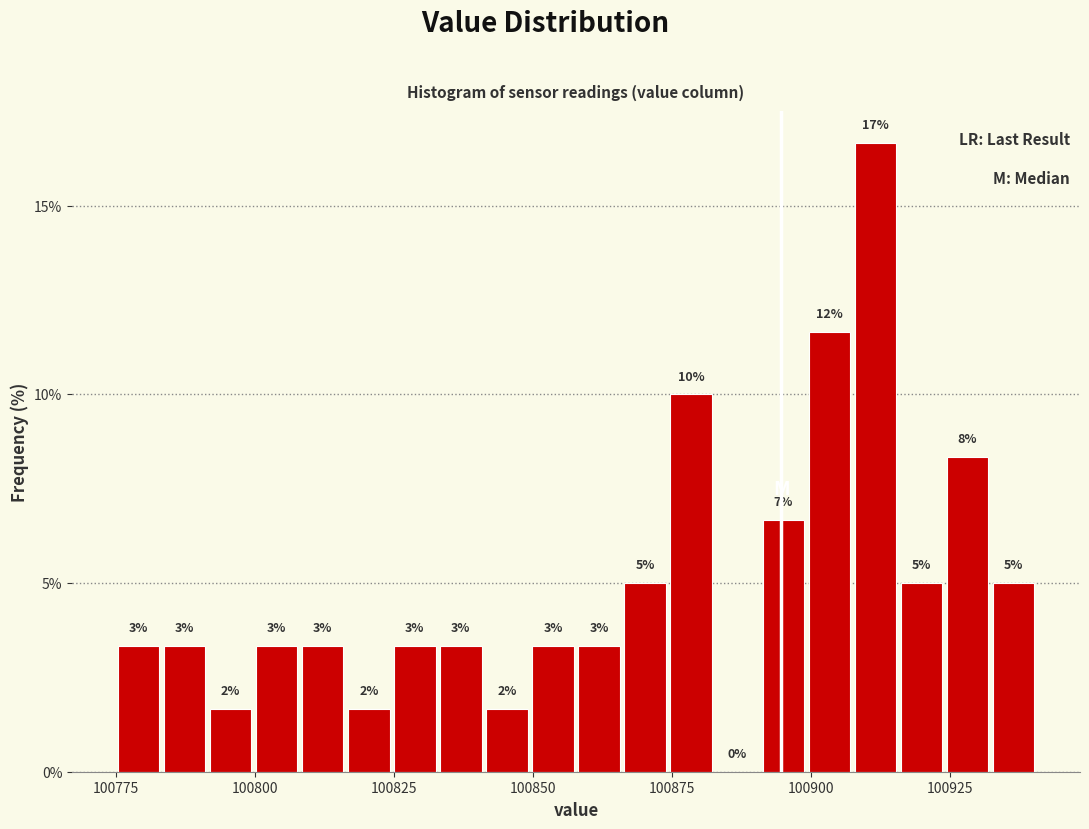

Read against the x-axis, roughly where is the centre of the tallest bar?

100910